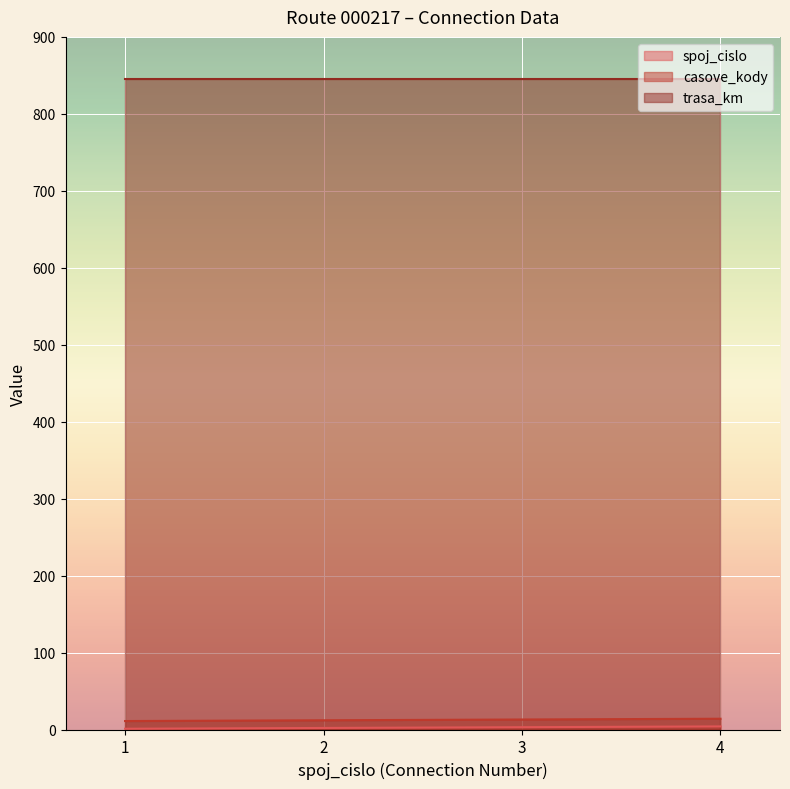

What is the difference between the second highest and minimum values in the spoj_cislo series?

2